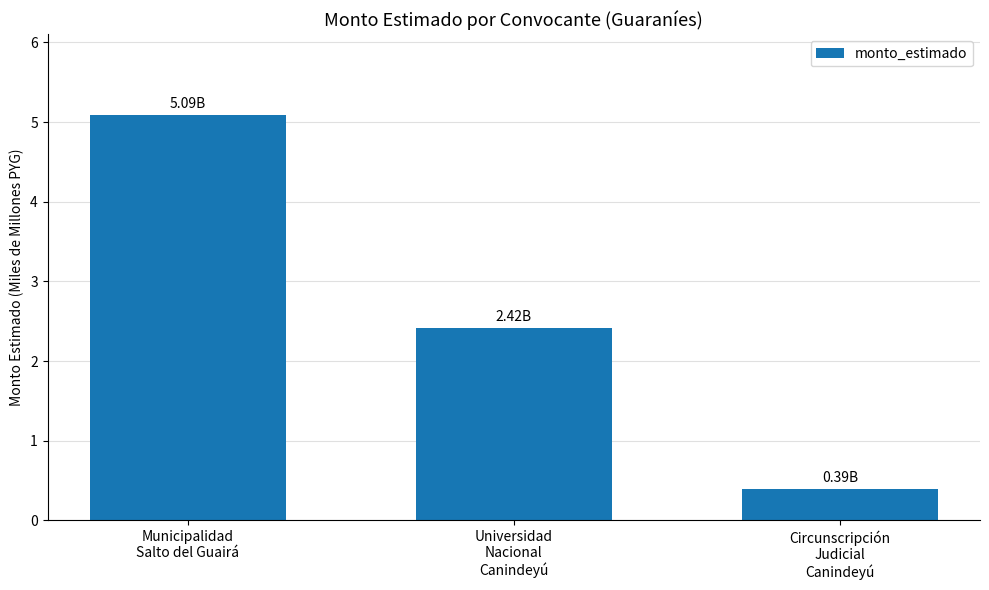

List the labels in order of value, smallest first.

Circunscripción
Judicial
Canindeyú, Universidad
Nacional
Canindeyú, Municipalidad
Salto del Guairá